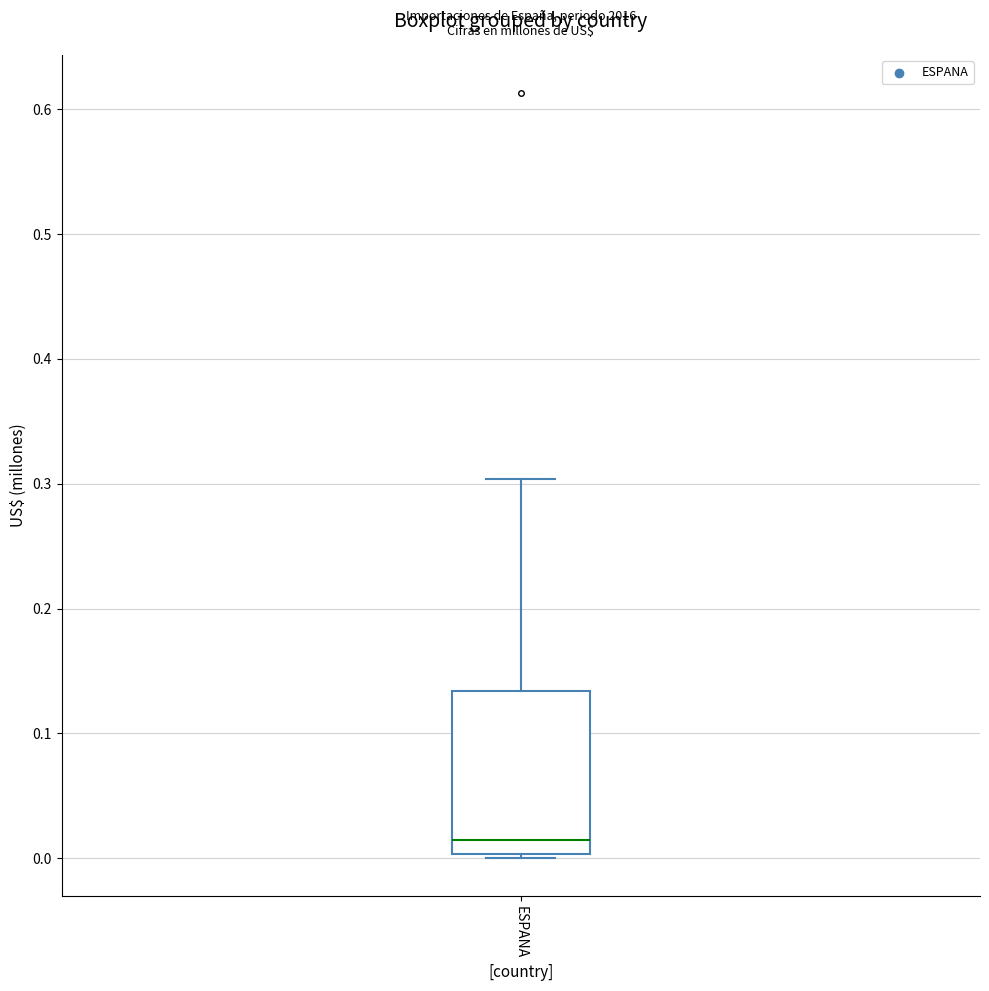

Read this box plot against the y-axis: the position of the median line, the range covered by the box, and the ends of both whiskers. The values are not printed on the chart, so give them approximately, as read against the axis.

median 0.01, box 0.00 to 0.13, whiskers 0.00 (just below the box's lower edge) to 0.30